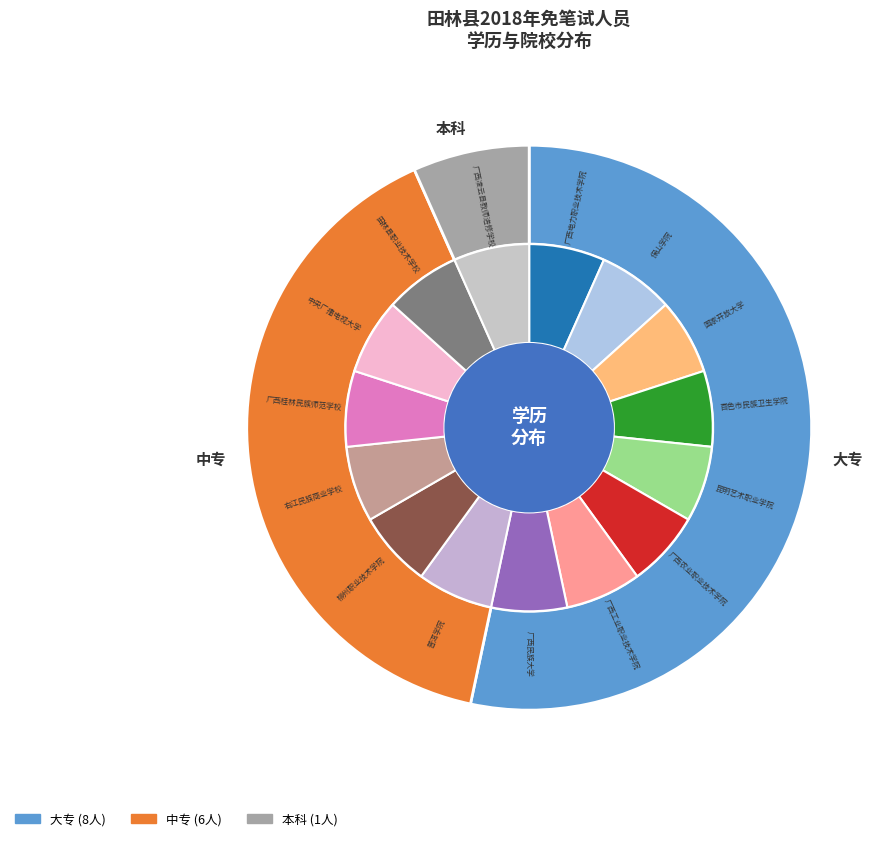

To the nearest percent, what is the average slice percentage?

33%